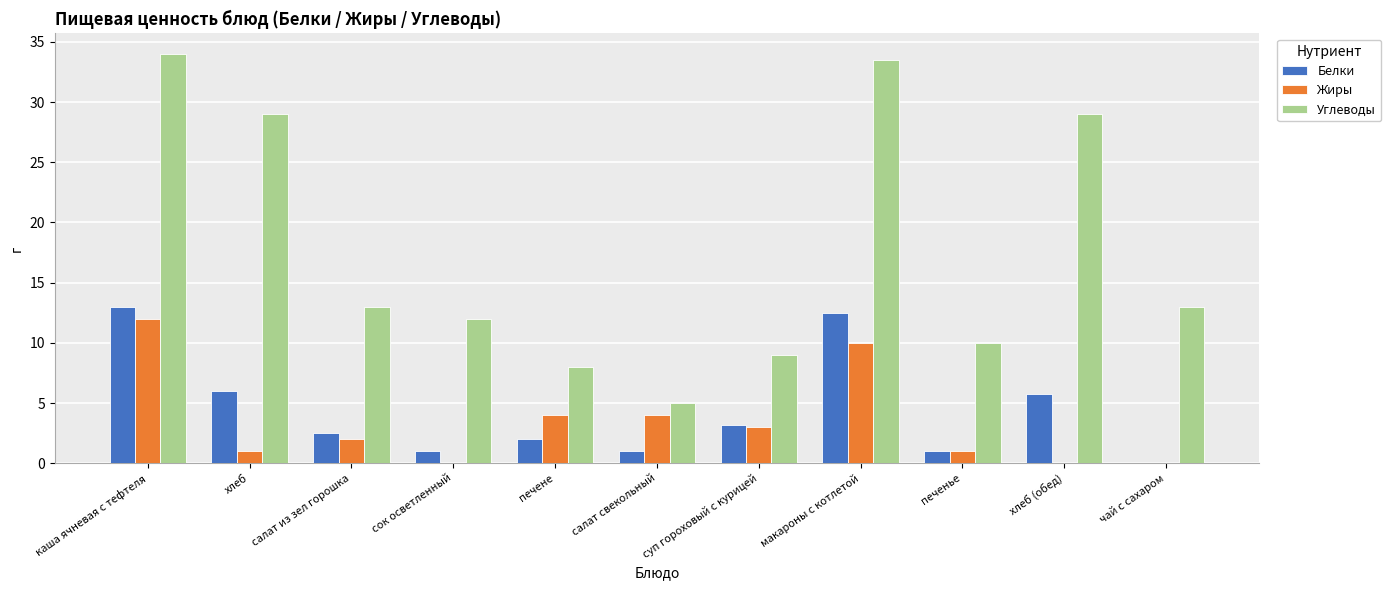

What is the maximum value shown in the chart?

34.0